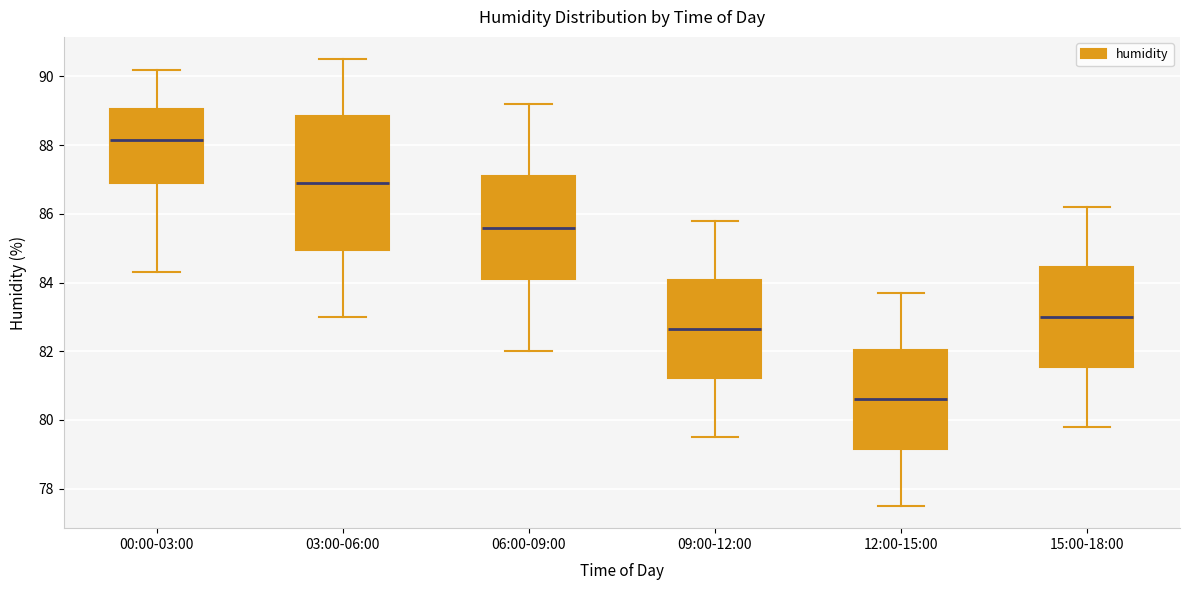

Reading left to right, transcribe this box plot: for each box, give where its median line is, the range the box spans, and where its two whiskers end, as read against the y-axis. The values are not printed on the chart, so give them approximately, as read against the axis.

00:00-03:00: median 88.2, box 87.0 to 89.0, whiskers 84.4 to 90.2
03:00-06:00: median 87.0, box 85.0 to 88.8, whiskers 83.0 to 90.6
06:00-09:00: median 85.6, box 84.2 to 87.2, whiskers 82.0 to 89.2
09:00-12:00: median 82.6, box 81.2 to 84.0, whiskers 79.6 to 85.8
12:00-15:00: median 80.6, box 79.2 to 82.0, whiskers 77.6 to 83.8
15:00-18:00: median 83.0, box 81.6 to 84.4, whiskers 79.8 to 86.2